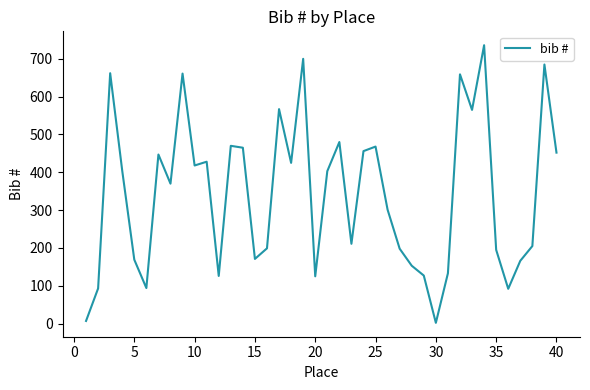

What is the difference between the maximum and minimum values?

734